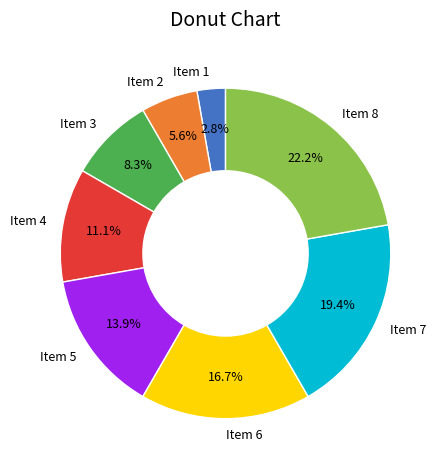

Between Item 3 and Item 5, which is larger?

Item 5